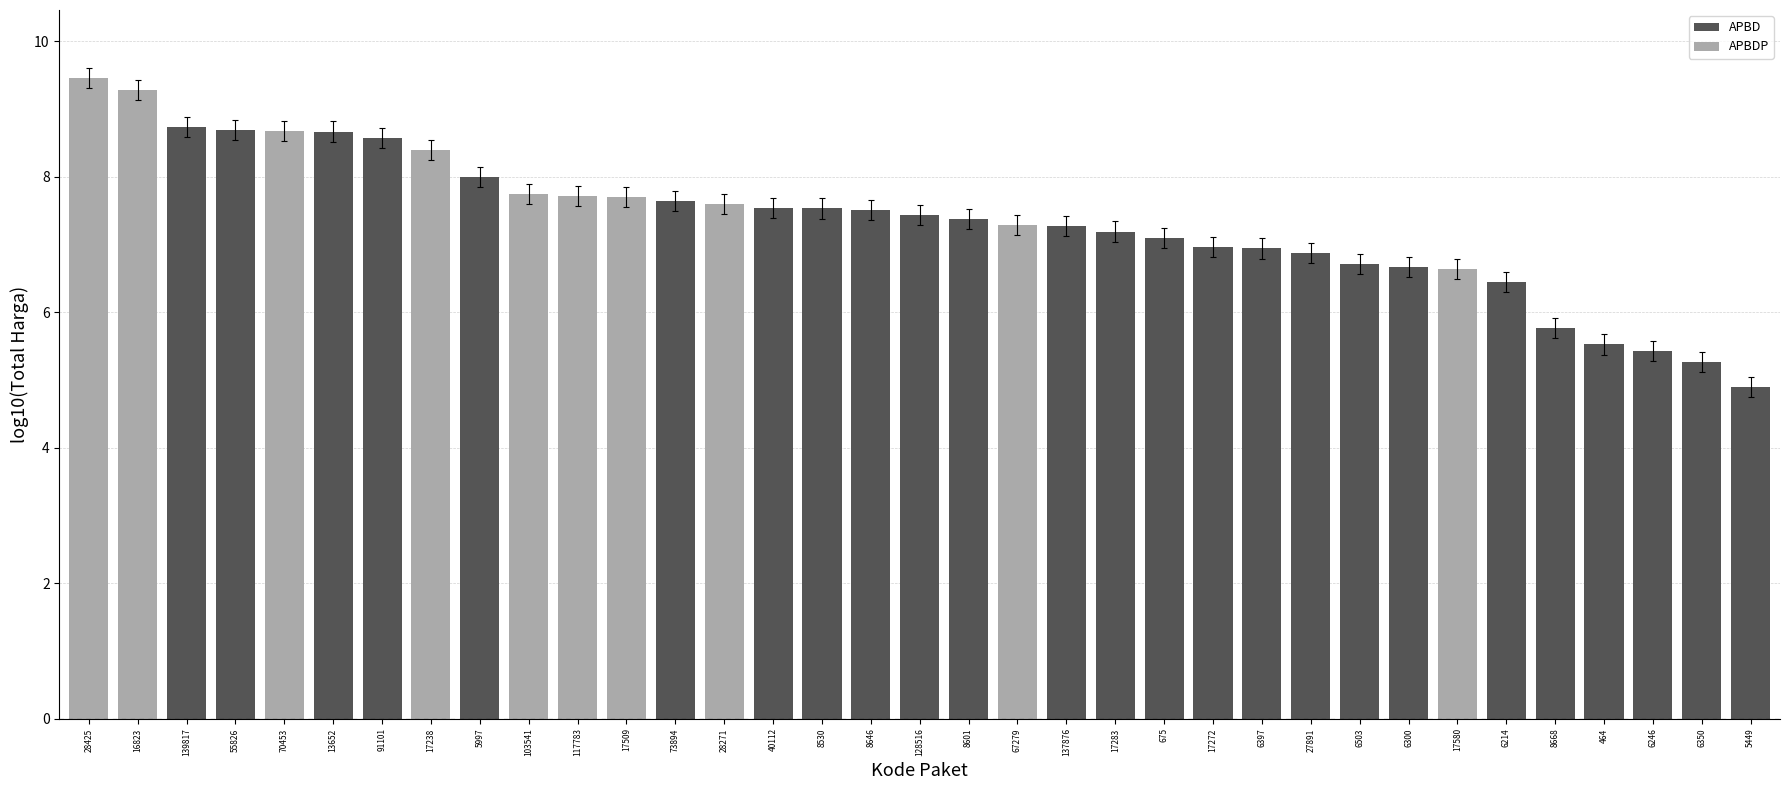

What is the change in value from 91101 to 5997?

-0.6